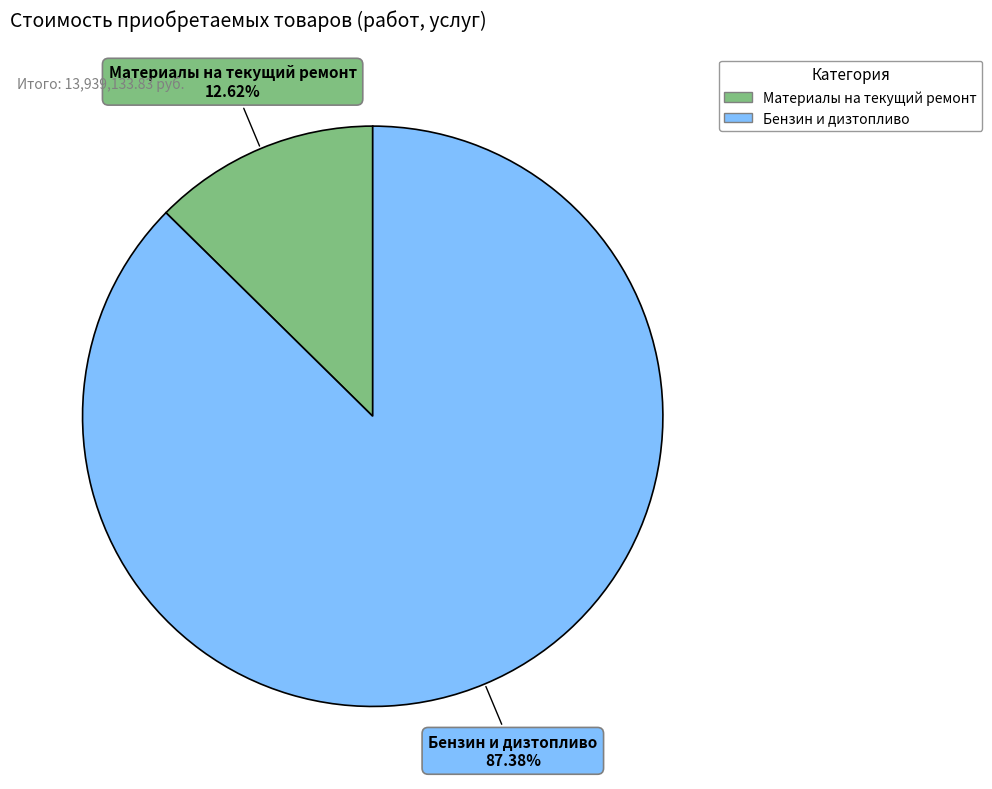

How many segments does this pie chart have?

2